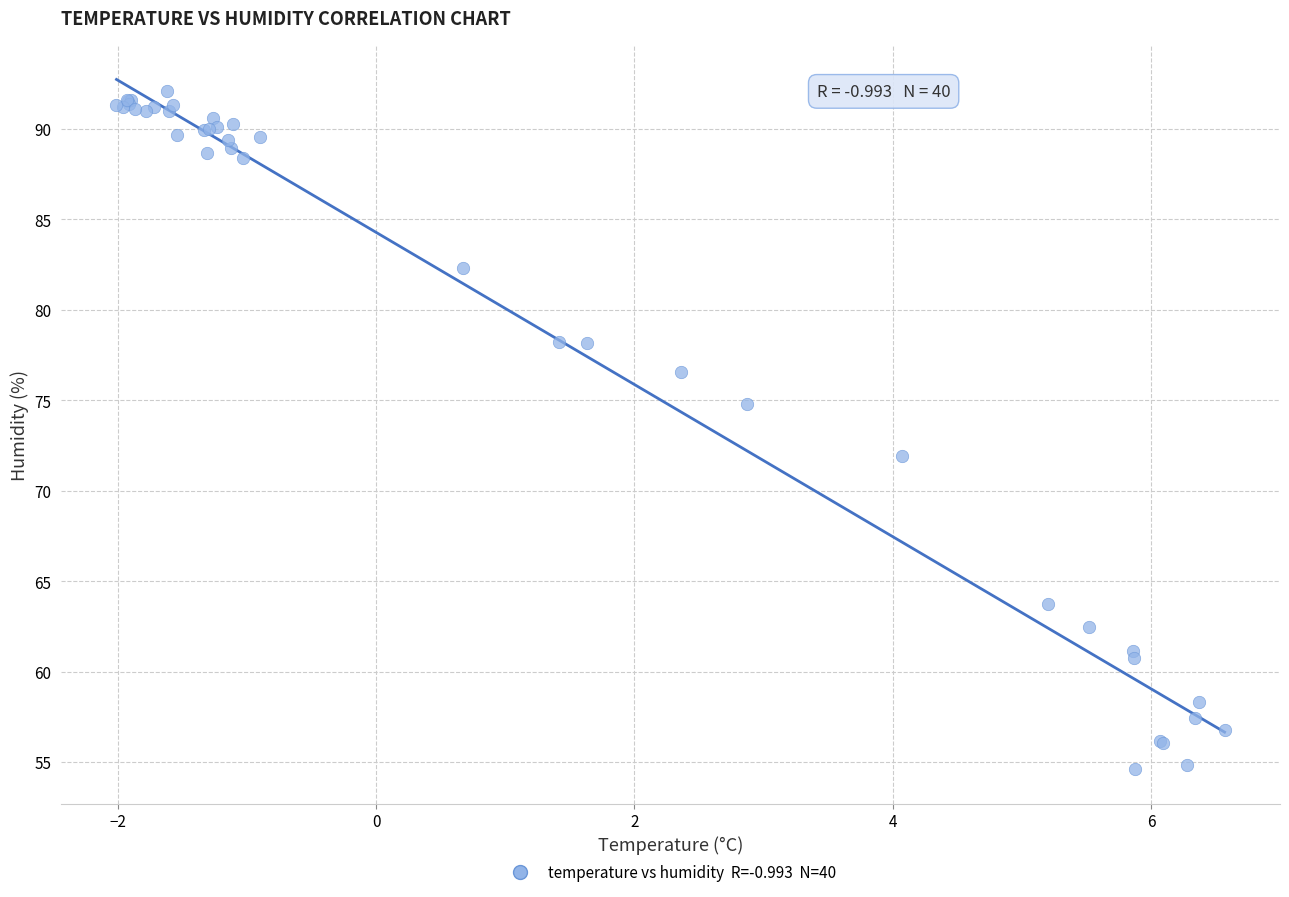

What Y value in the scatter plot is closest to 73?

71.9